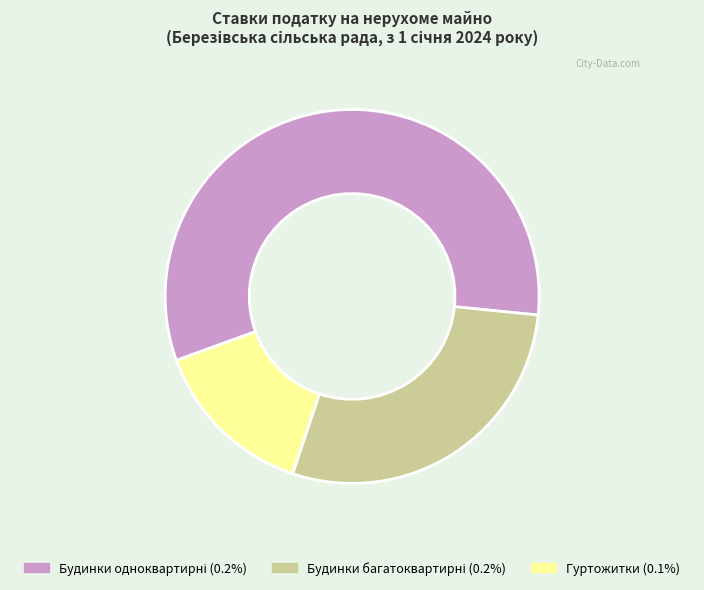

Is there a majority slice in this chart?

Yes